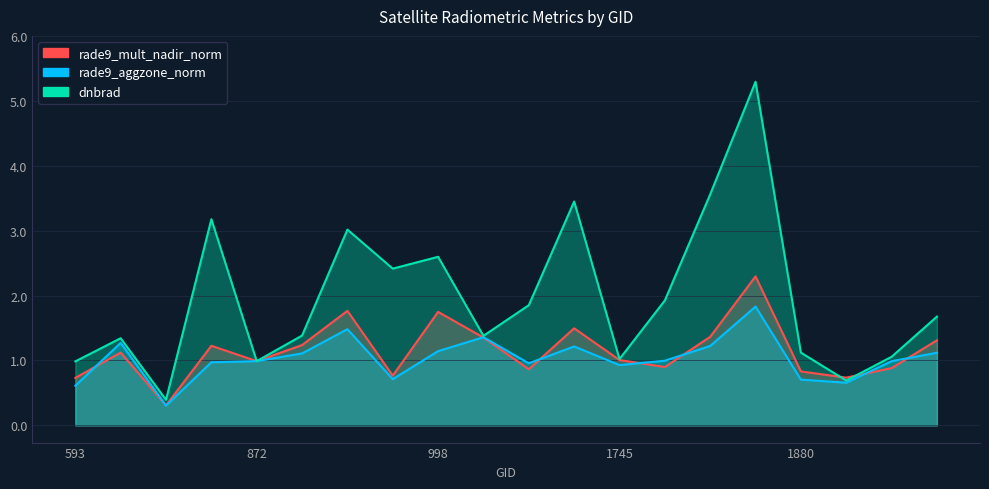

Reading right to left, list all the values displayed in this chart.

rade9_mult_nadir_norm: 1.3	0.9	0.7	0.8	2.3	1.4	0.9	1.0	1.5	0.9	1.4	1.7	0.8	1.8	1.2	1.0	1.2	0.3	1.1	0.7
rade9_aggzone_norm: 1.1	1.0	0.7	0.7	1.8	1.2	1.0	0.9	1.2	1.0	1.4	1.1	0.7	1.5	1.1	1.0	1.0	0.3	1.3	0.6
dnbrad: 1.7	1.1	0.7	1.1	5.3	3.6	1.9	1.0	3.4	1.9	1.4	2.6	2.4	3.0	1.4	1.0	3.2	0.4	1.3	1.0